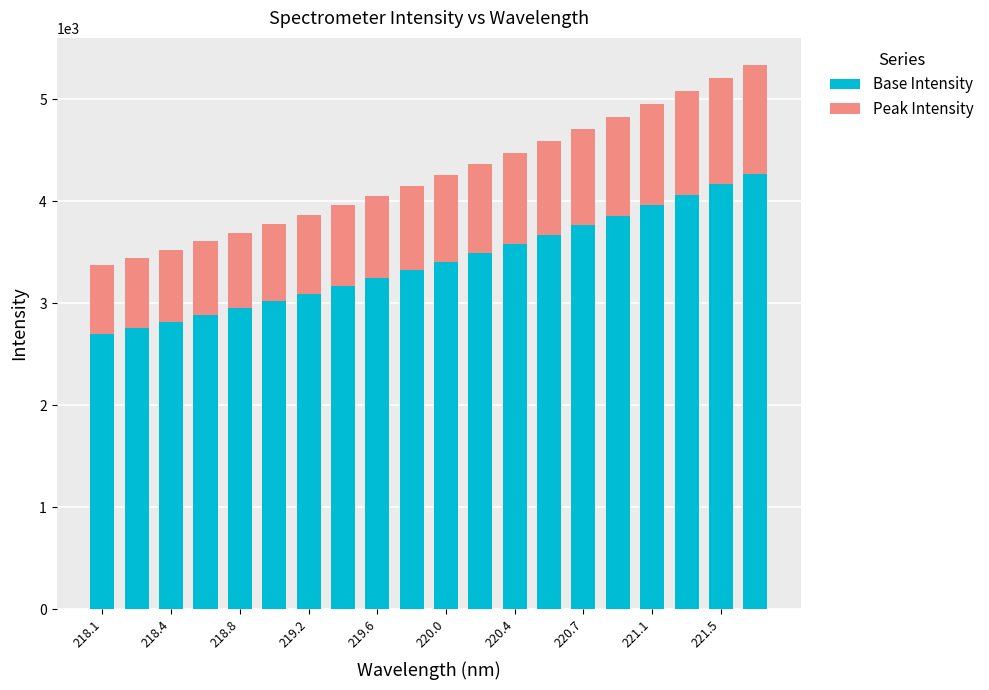

How many bars are there in total?

20